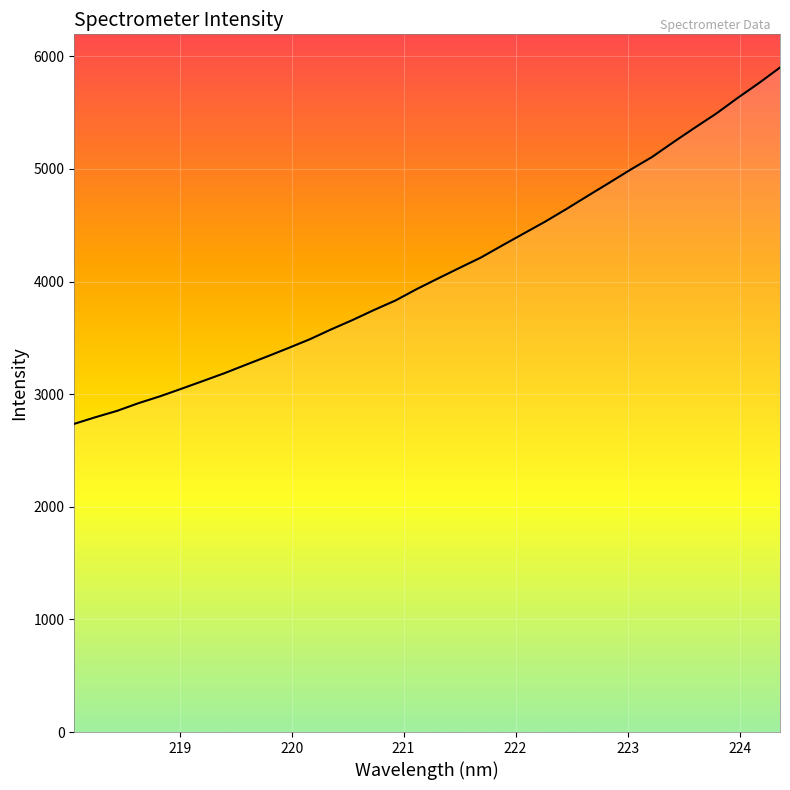

True or false: there are more than 0 points higher than both neighbors.

False